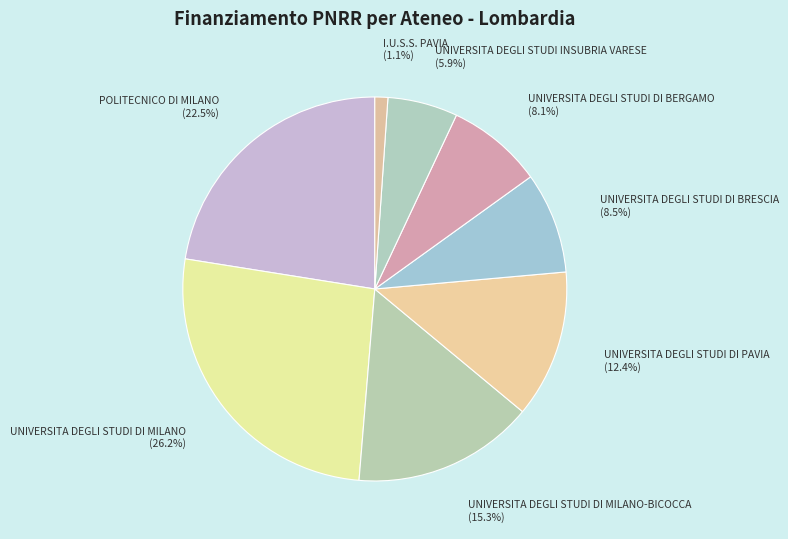

How much of the chart is everything except UNIVERSITA DEGLI STUDI DI BRESCIA?

91.5%